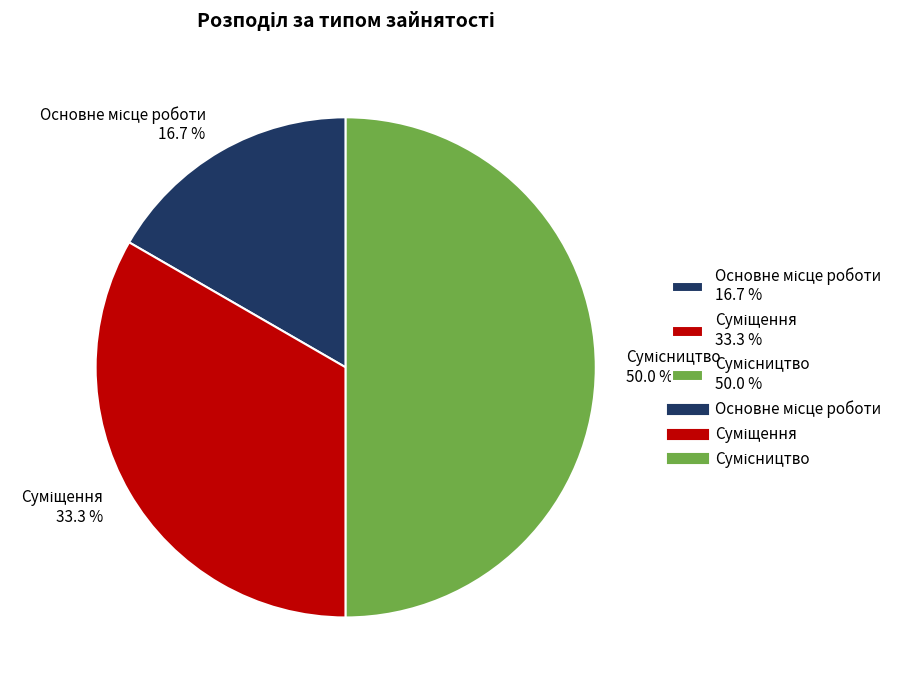

What is the largest slice in the pie chart?

Сумісництво